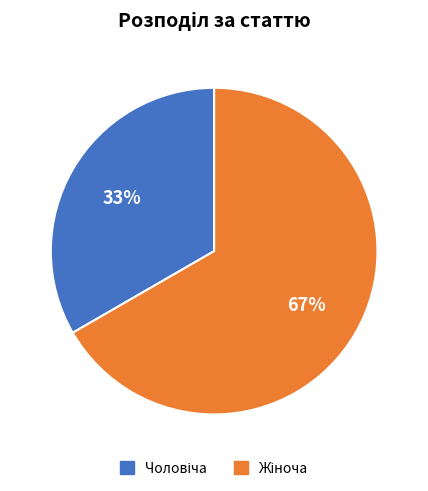

To the nearest percent, what is the average slice percentage?

50%